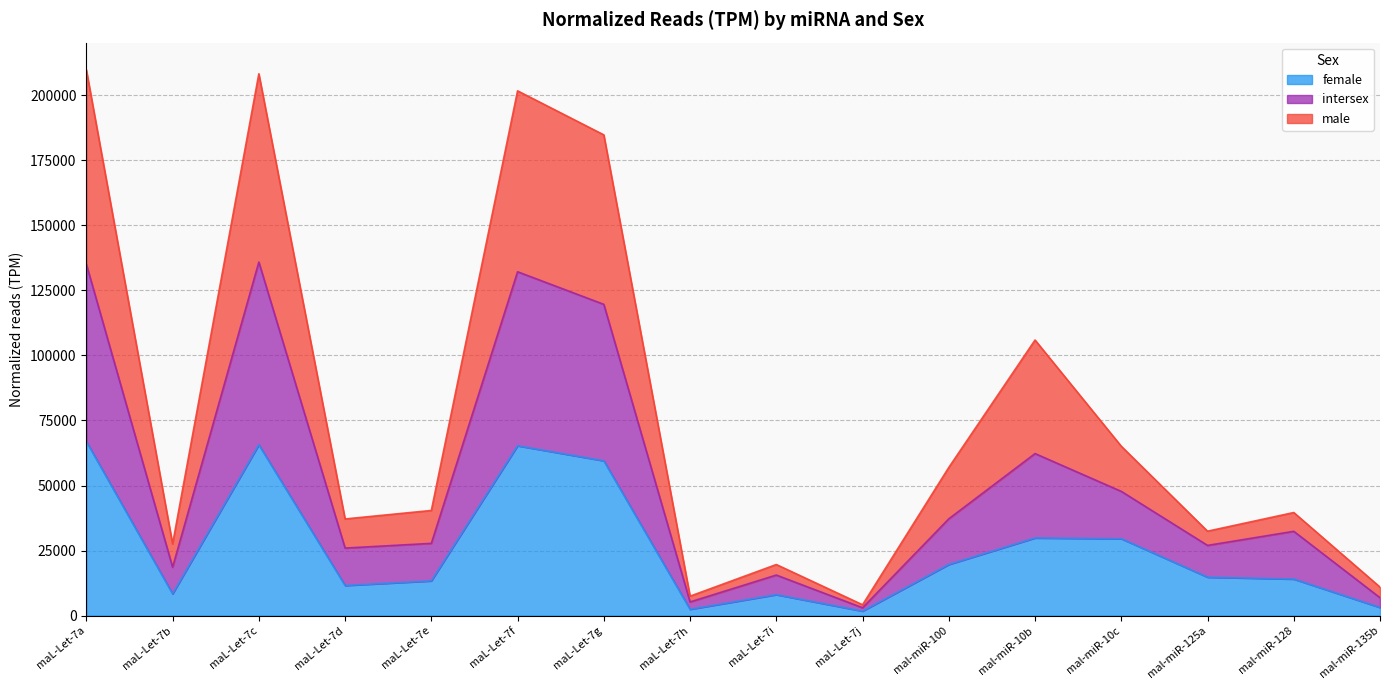

How many distinct data groups are displayed?

3